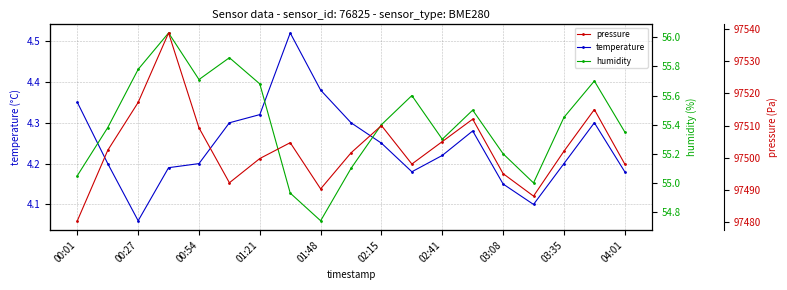

What is the value of the temperature point at the 8th from the left?

4.5